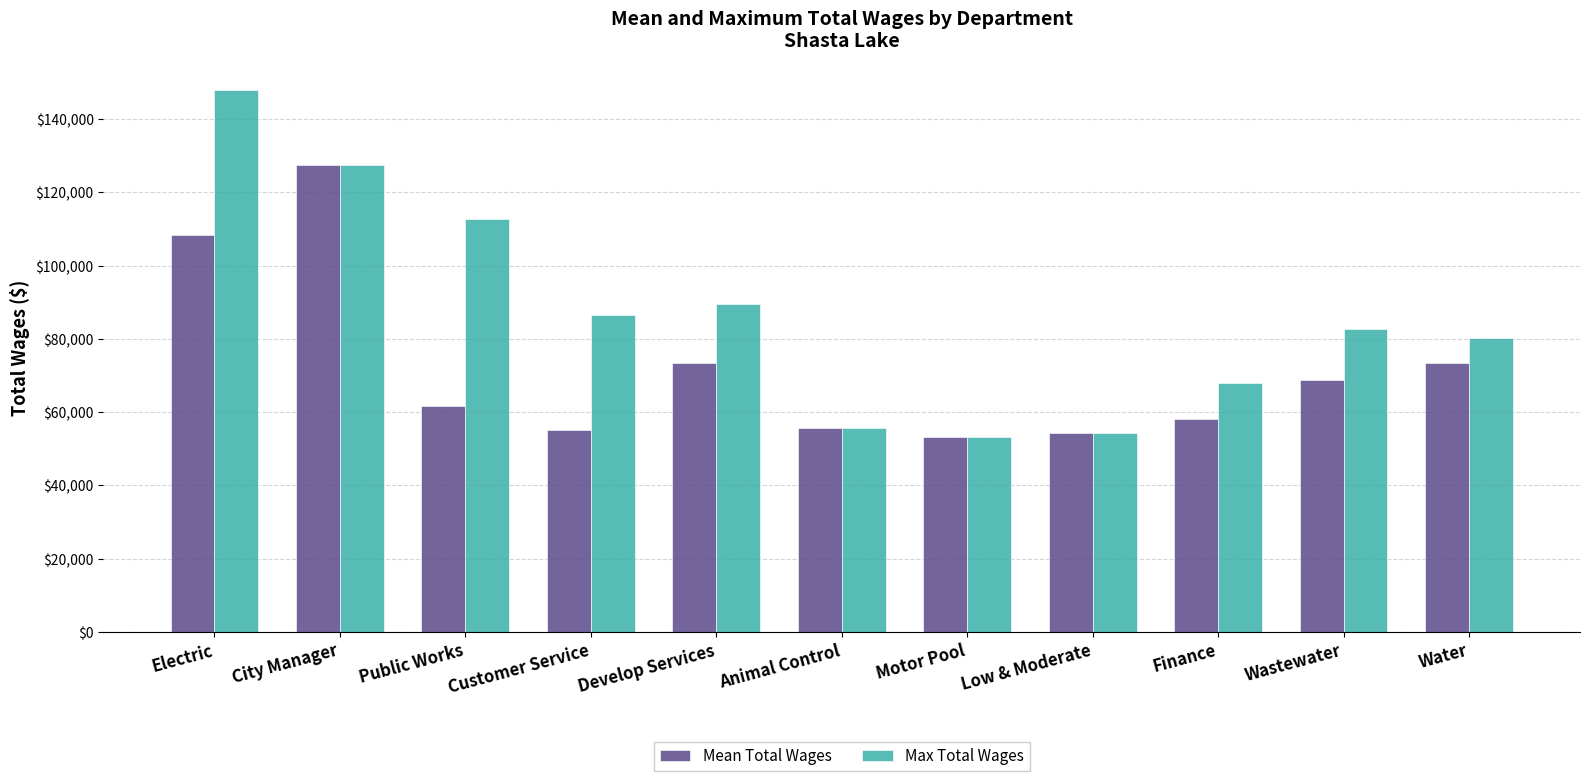

How many bars are there in total?

22